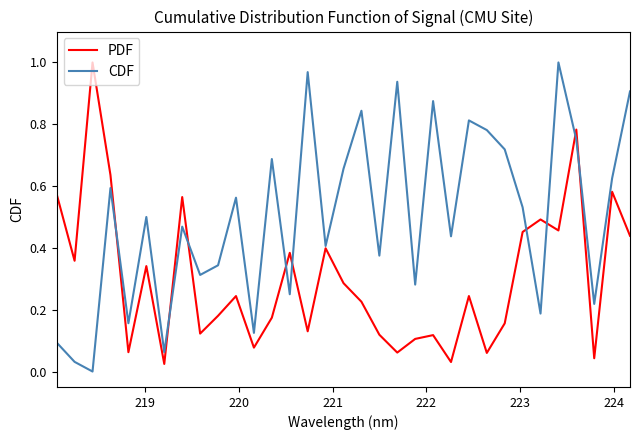

Does the chart have visible grid lines?

No